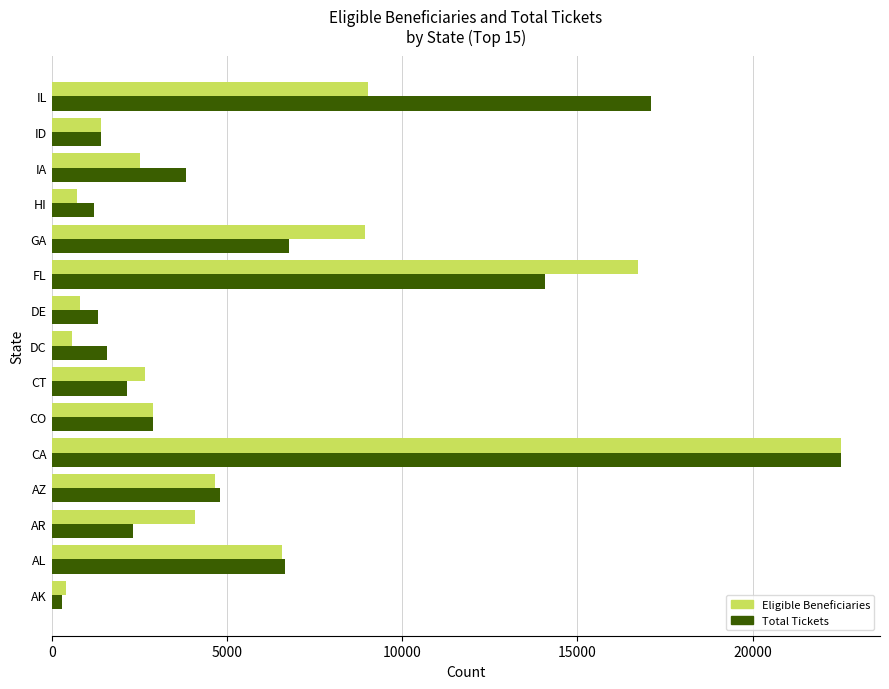

At which category is the sum across all series the highest?

CA